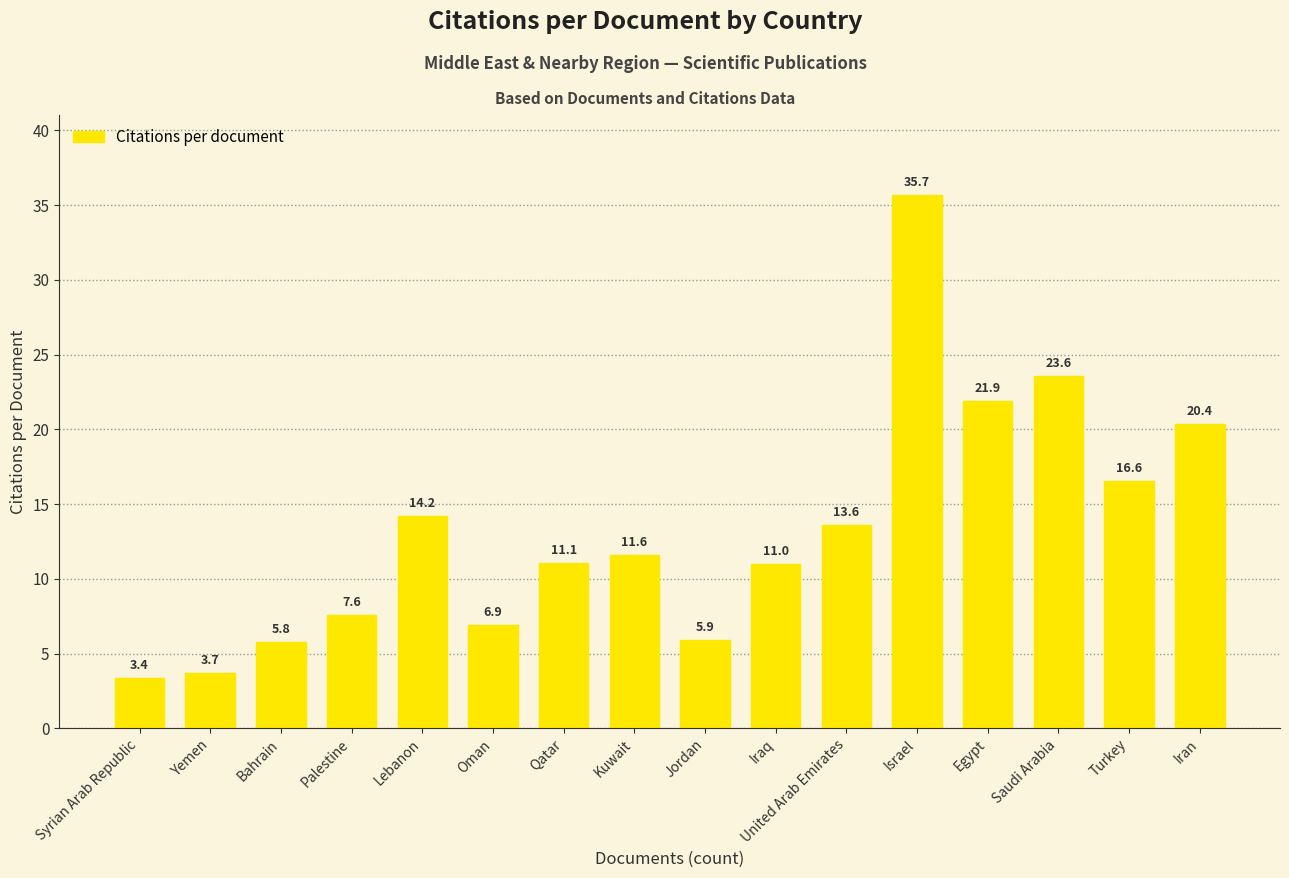

How many distinct data groups are displayed?

1